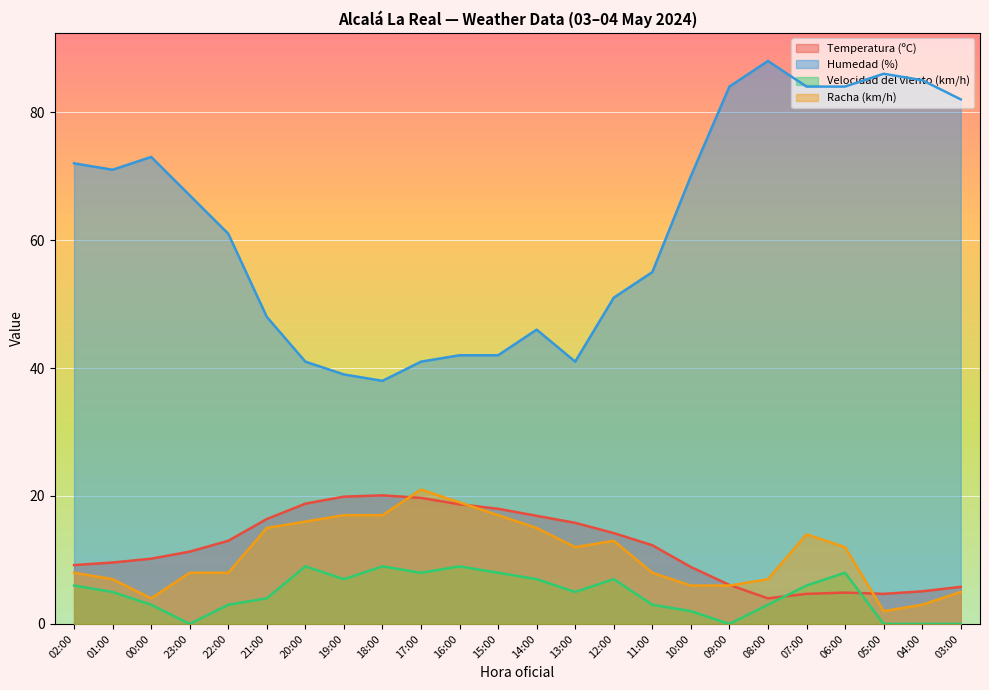

True or false: Temperatura (ºC) has a value of 3.8 at 22:00.

False